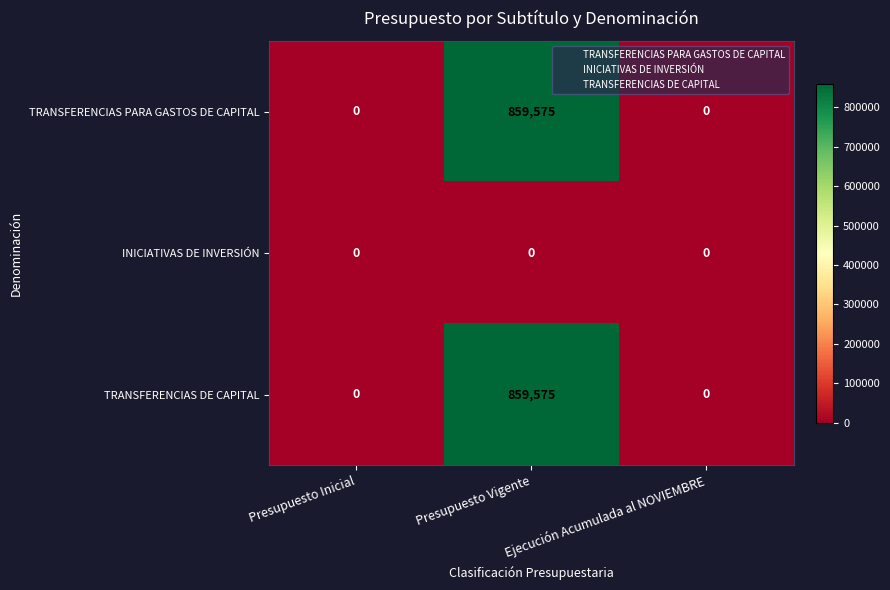

Which label corresponds to the largest value in the chart?

Presupuesto Vigente